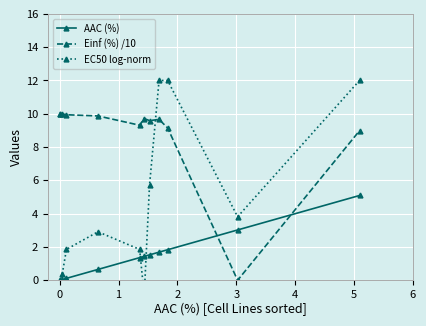

What is the value of the EC50 log-norm point at the 12th from the left?

12.0